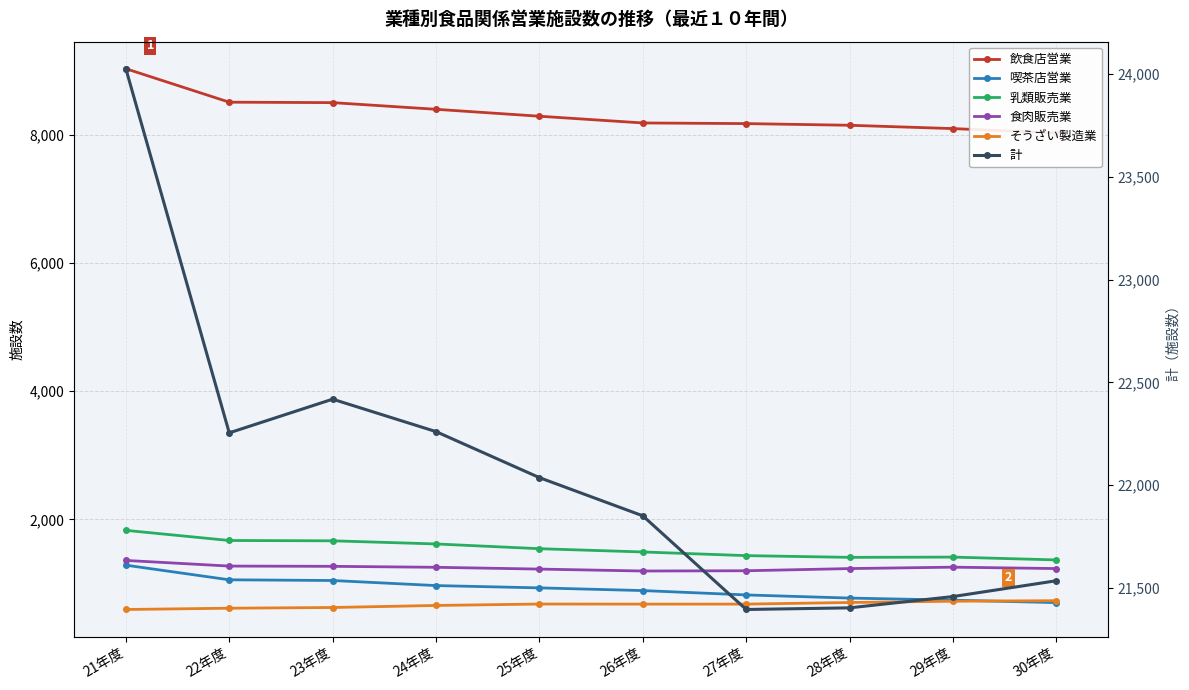

How many lines are shown in the chart?

6